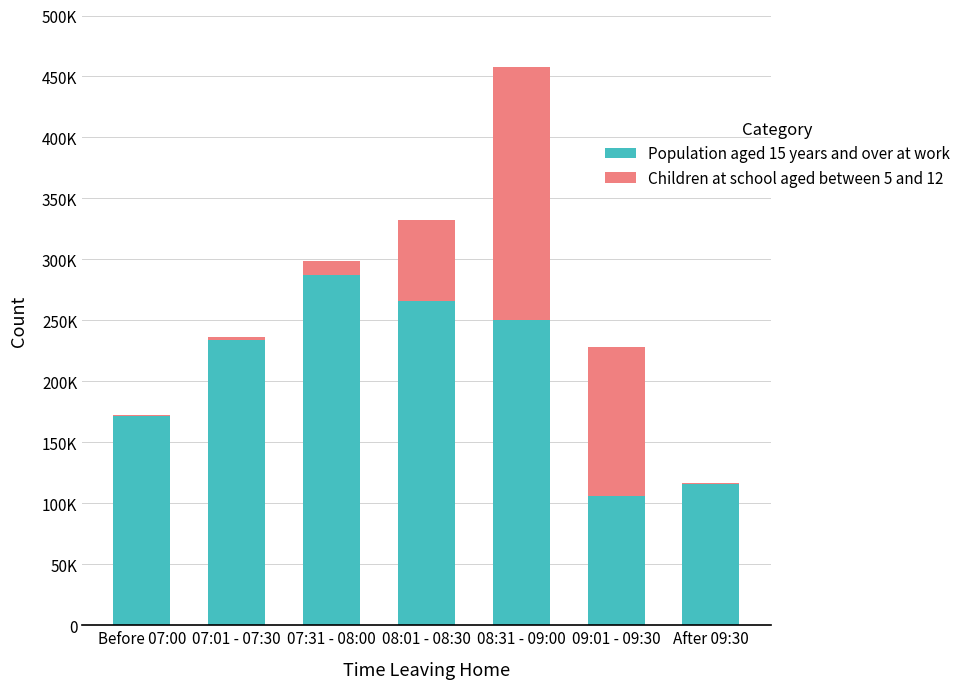

True or false: Population aged 15 years and over at work has a value of 171597 at Before 07:00.

True